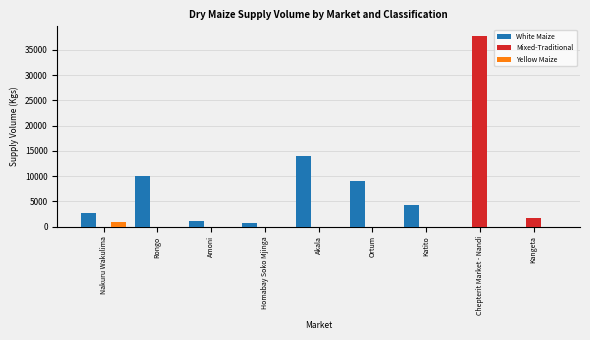

What is the maximum value for Mixed-Traditional?

37800